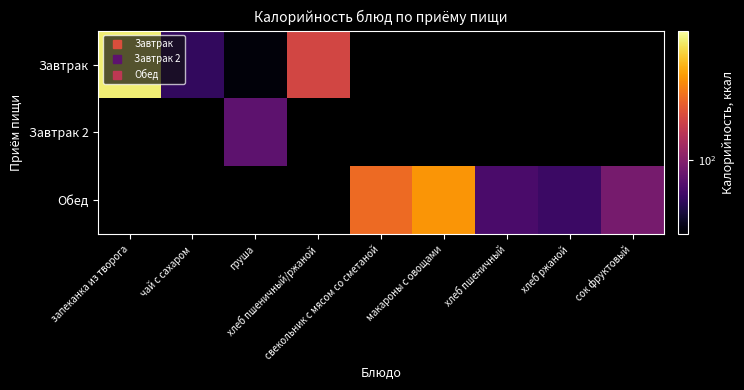

Which series has the largest range (max minus min)?

Завтрак